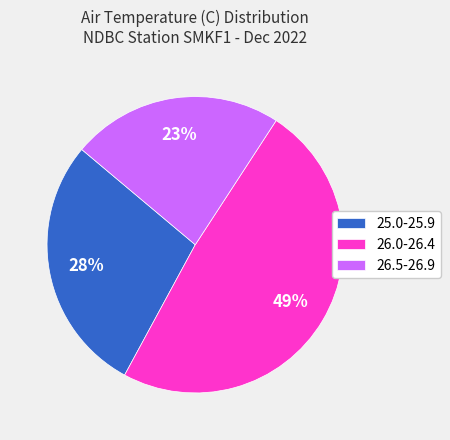

Does any single category account for the majority?

No